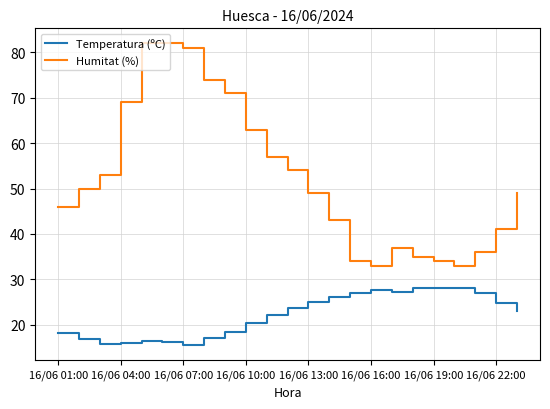

What is the difference between the maximum and second lowest values in the Humitat (%) series?

49.0